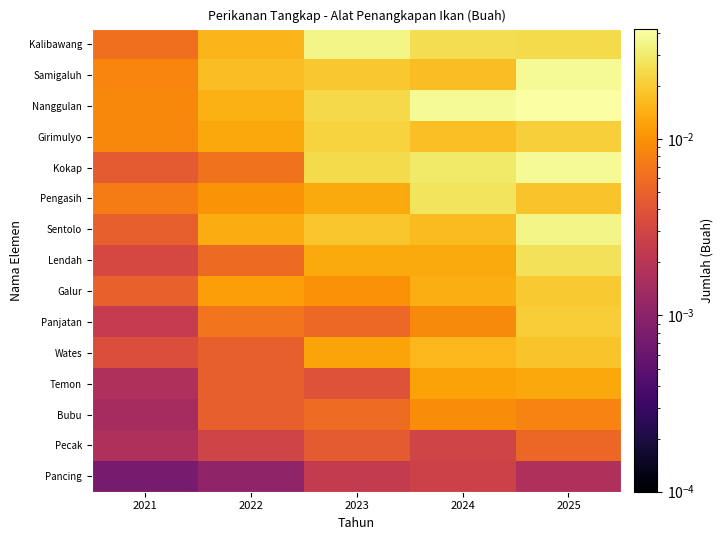

Which has a higher value, 2025 or 2022?

2025